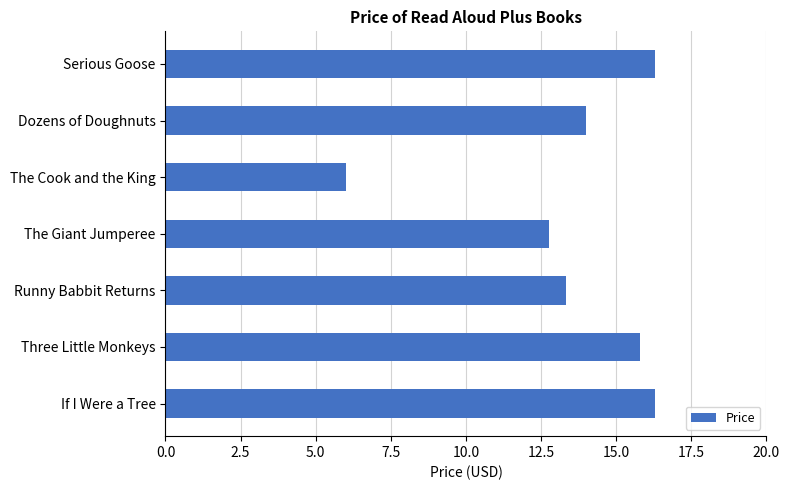

Reading top to bottom, what are all the values shown in this chart?

16.3	14.0	6.0	12.8	13.3	15.8	16.3